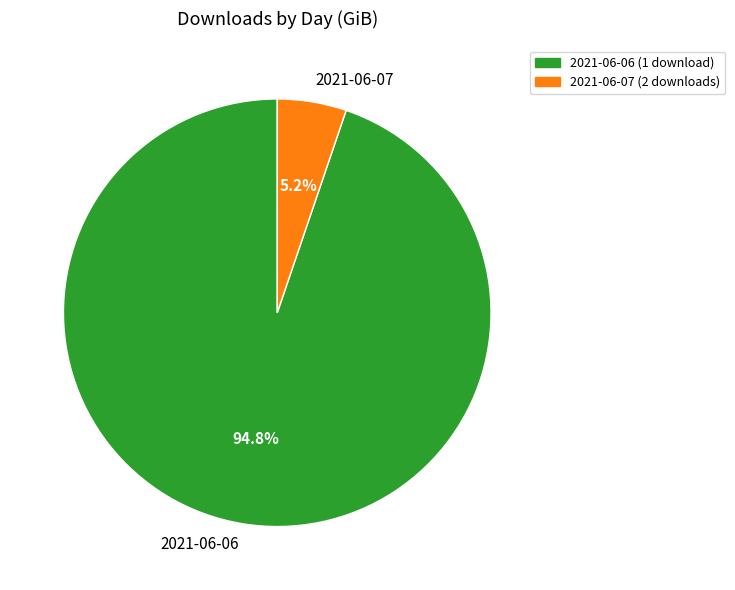

Is 2021-06-07 the majority of the pie?

No